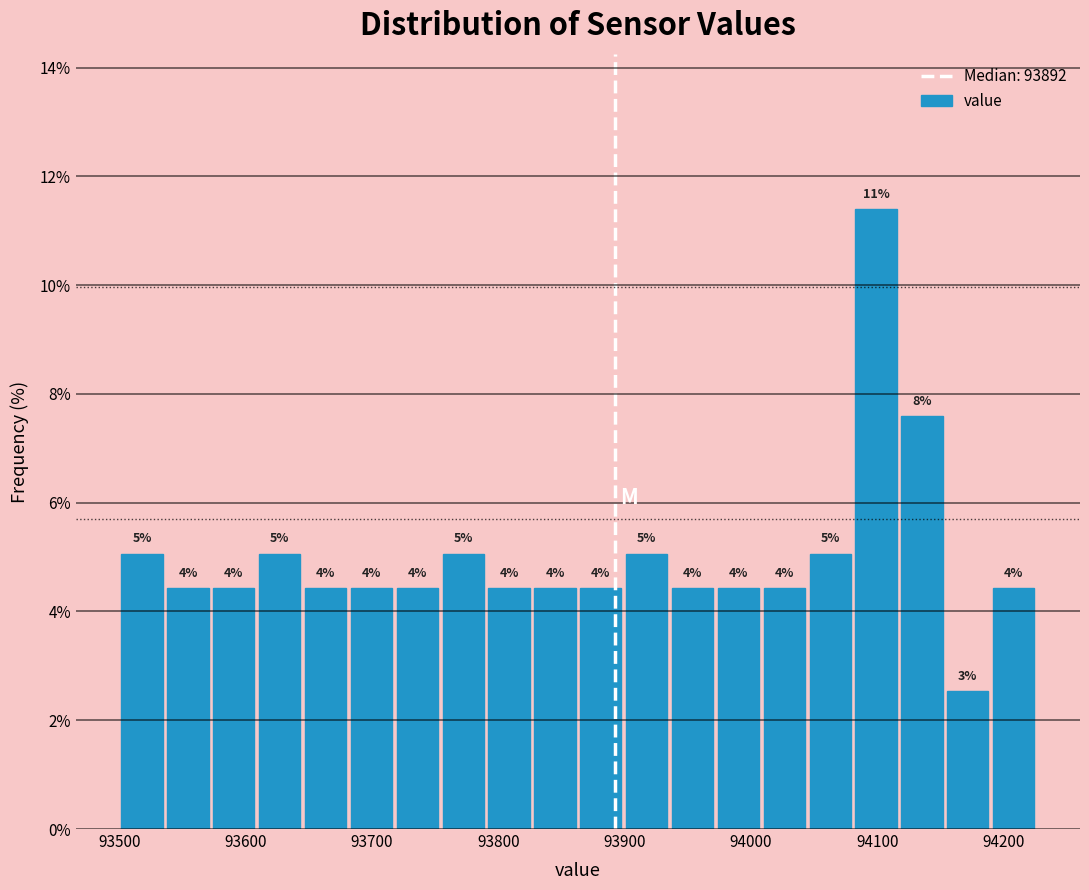

Read against the x-axis, roughly where is the centre of the tallest bar?

94100